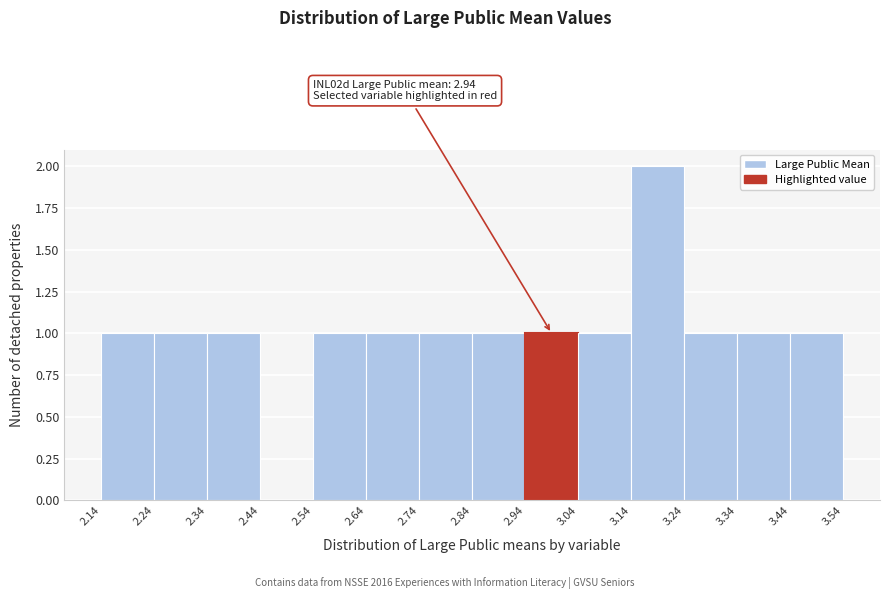

Over which range of the x-axis is the bar tallest?

3.14 to 3.24